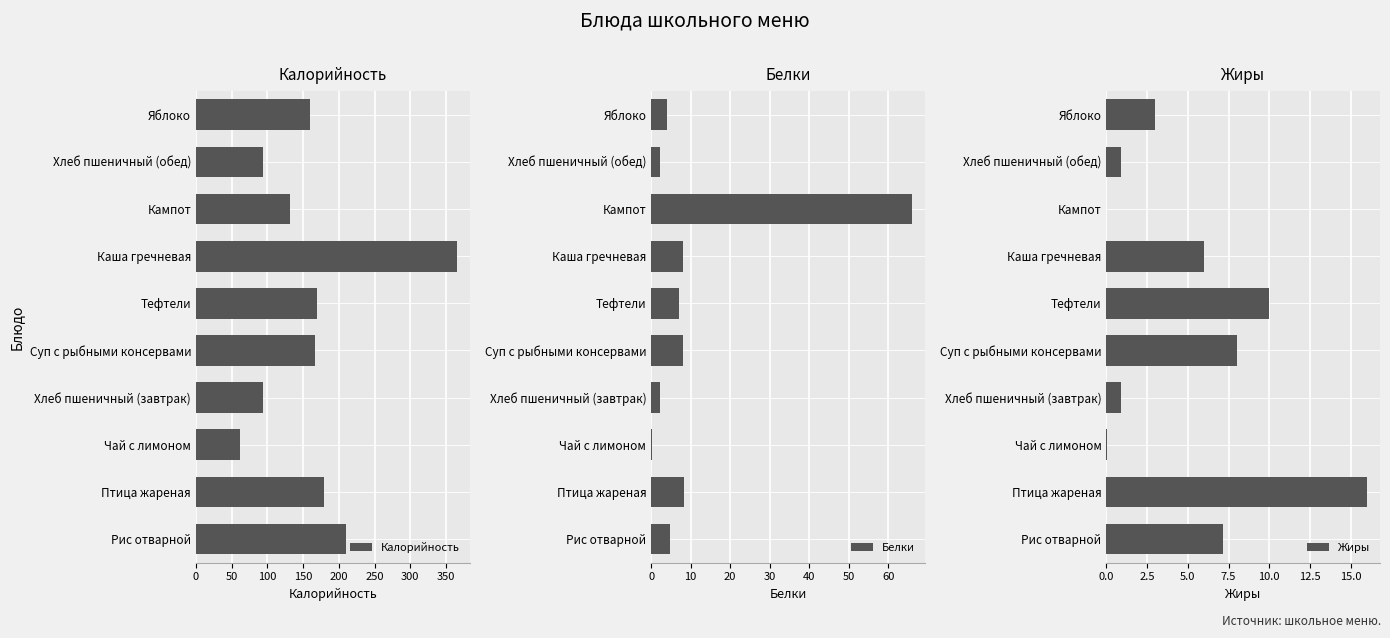

The value of Калорийность at Хлеб пшеничный (завтрак) is 164.6. True or false?

False